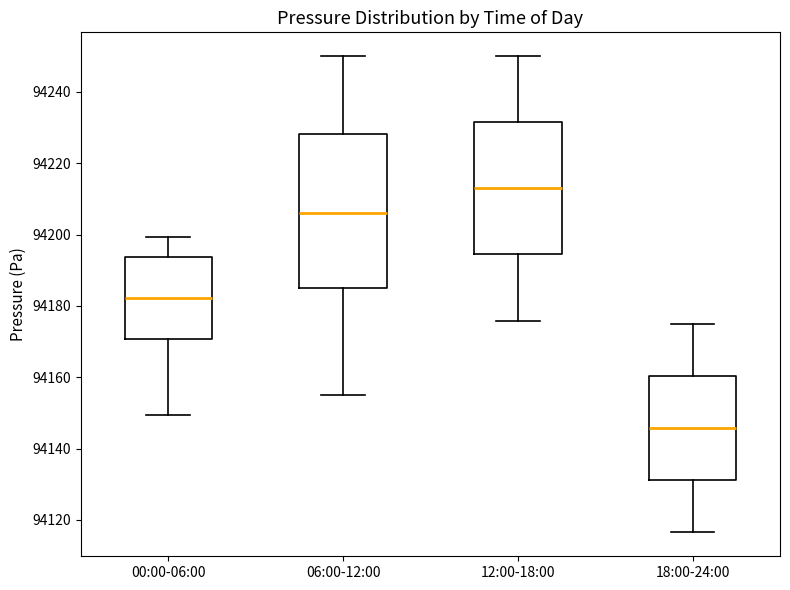

Where does the lower whisker of the box for 18:00-24:00 end on the y-axis? The values are not printed on the chart, so give them approximately, as read against the axis.

94116